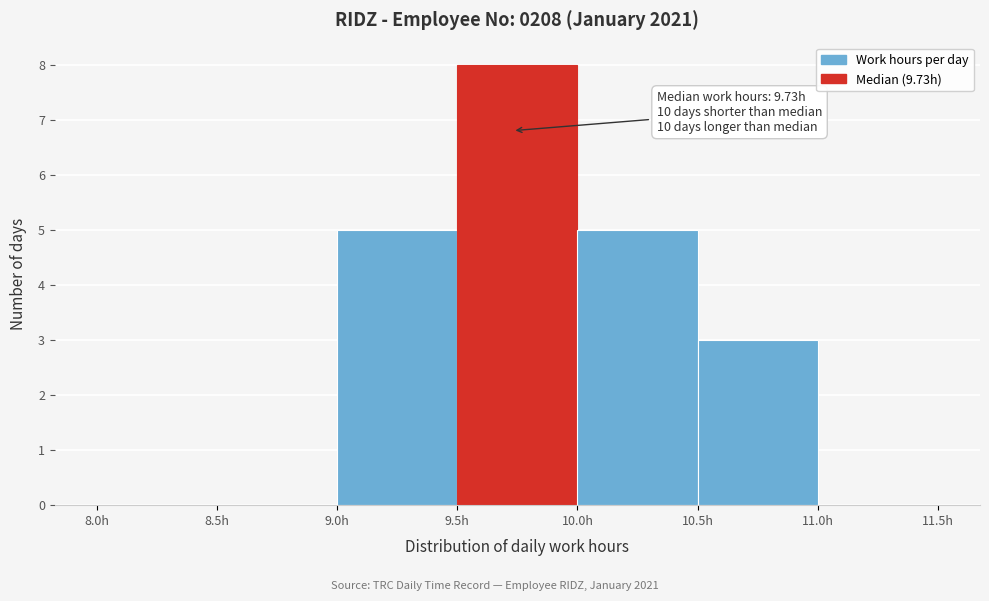

Over which range of the x-axis is the bar tallest?

9.5 to 10.0